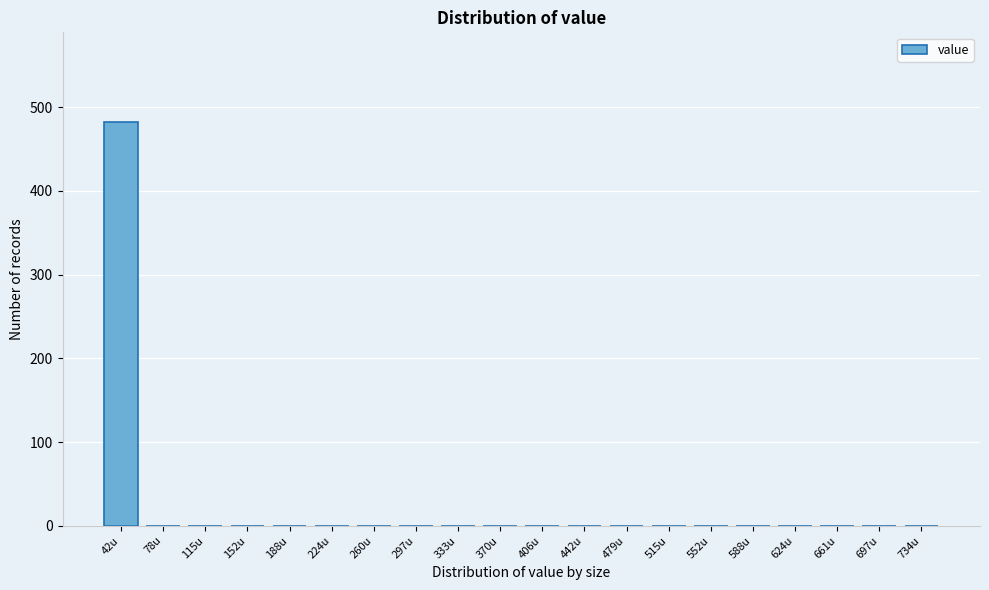

Reading right to left, extract all data points from this chart.

734u=0	697u=0	661u=0	624u=0	588u=0	552u=0	515u=0	479u=0	442u=0	406u=0	370u=0	333u=0	297u=0	260u=0	224u=0	188u=0	152u=0	115u=0	78u=0	42u=483